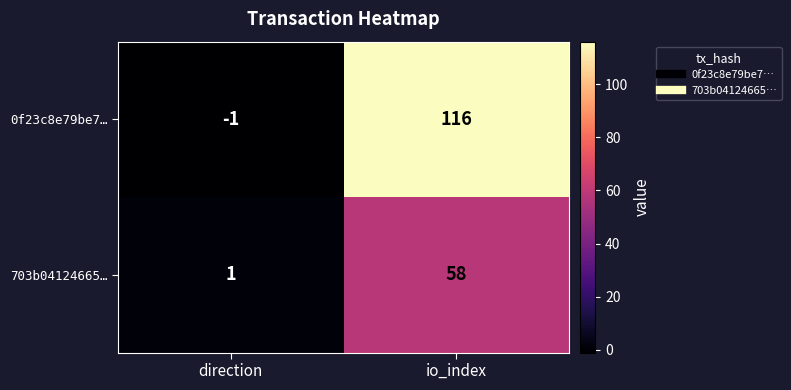

At which label is 703b04124665… closest to 29?

direction